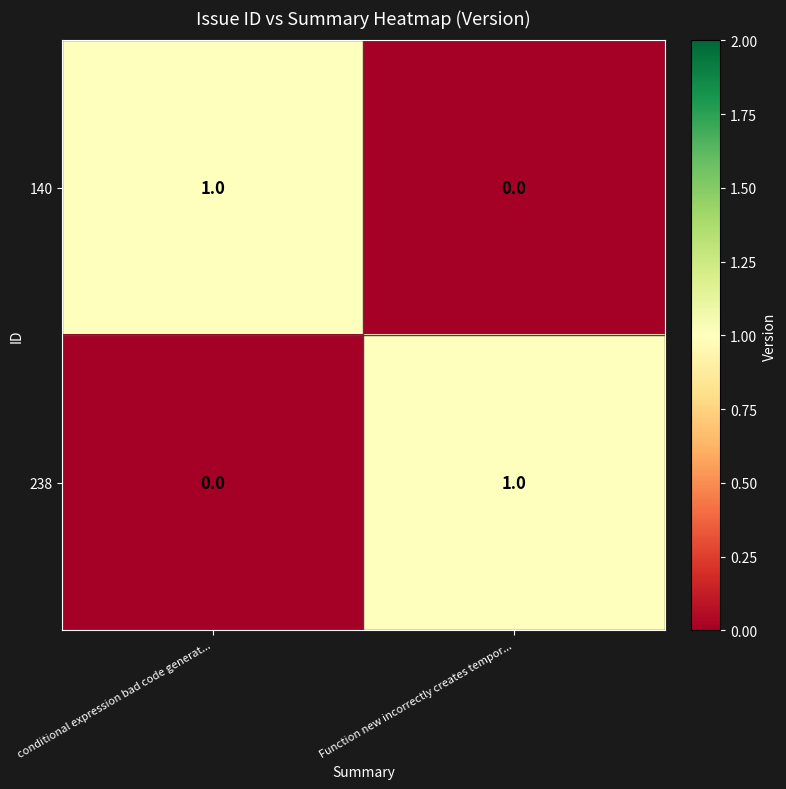

At Function new incorrectly creates tempor..., list the series in order from largest to smallest.

238, 140